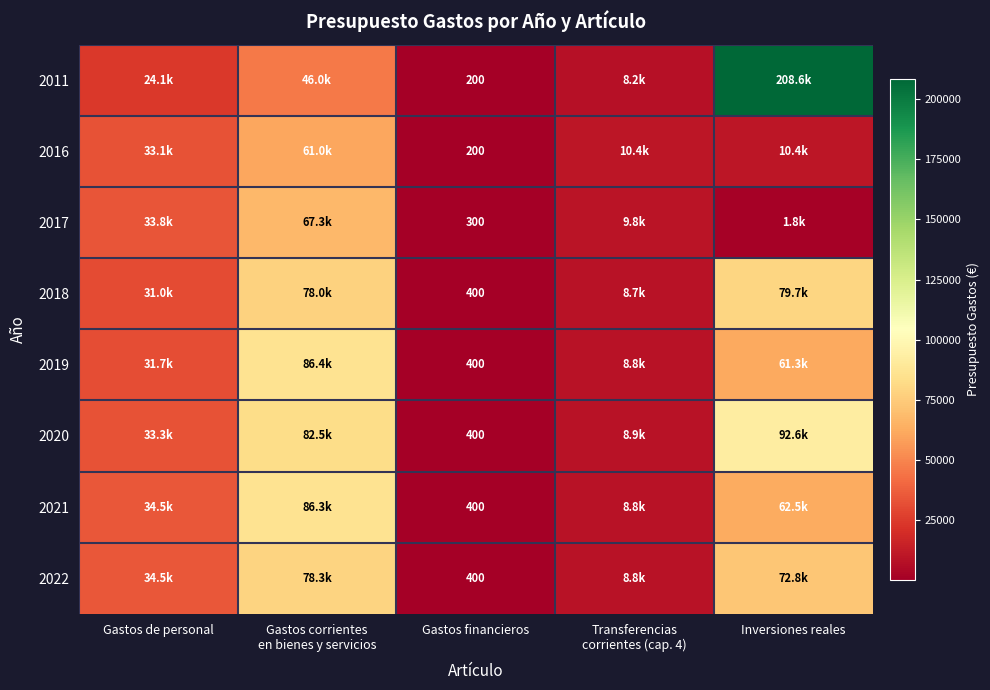

What is the approximate value of 2019 at Transferencias corrientes (cap. 4)?

8810.0